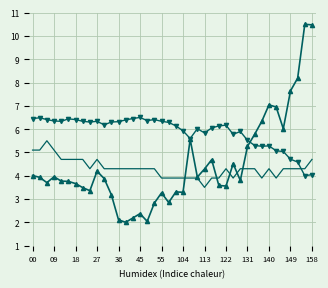

What is the minimum value shown in the chart?

2.0